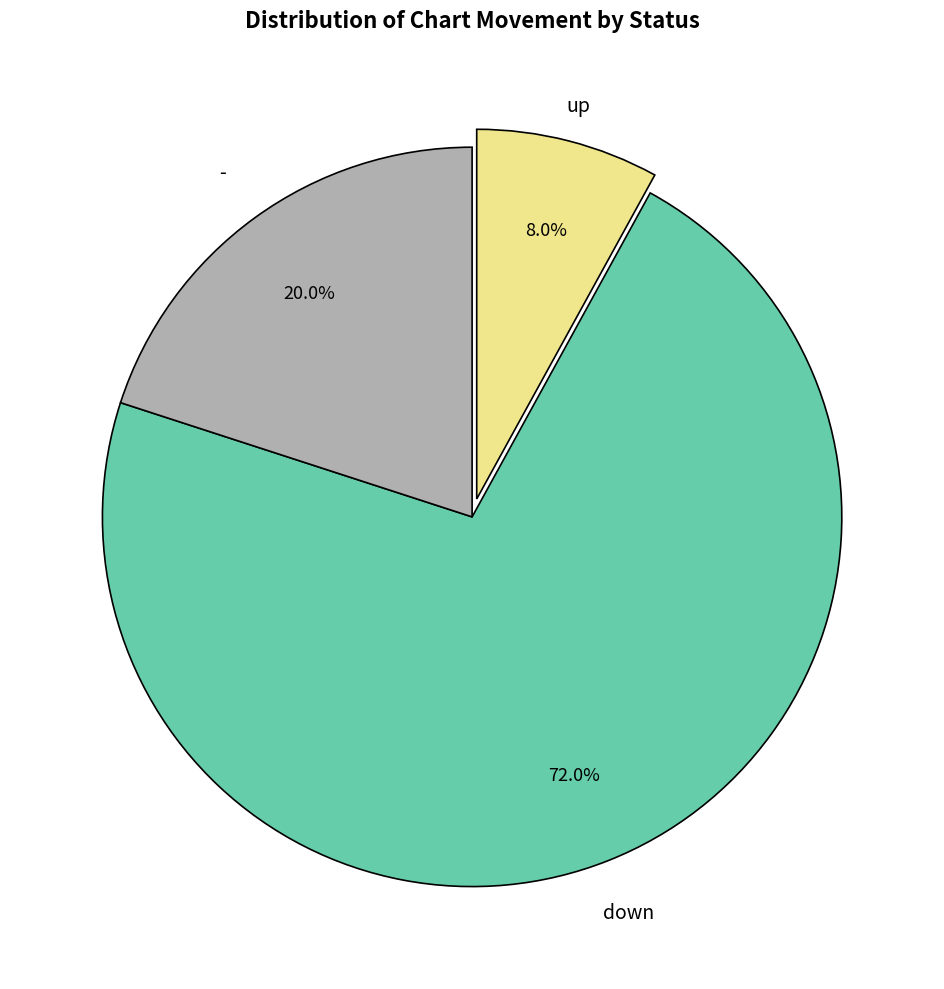

Is there any slice that represents more than half of the pie?

Yes